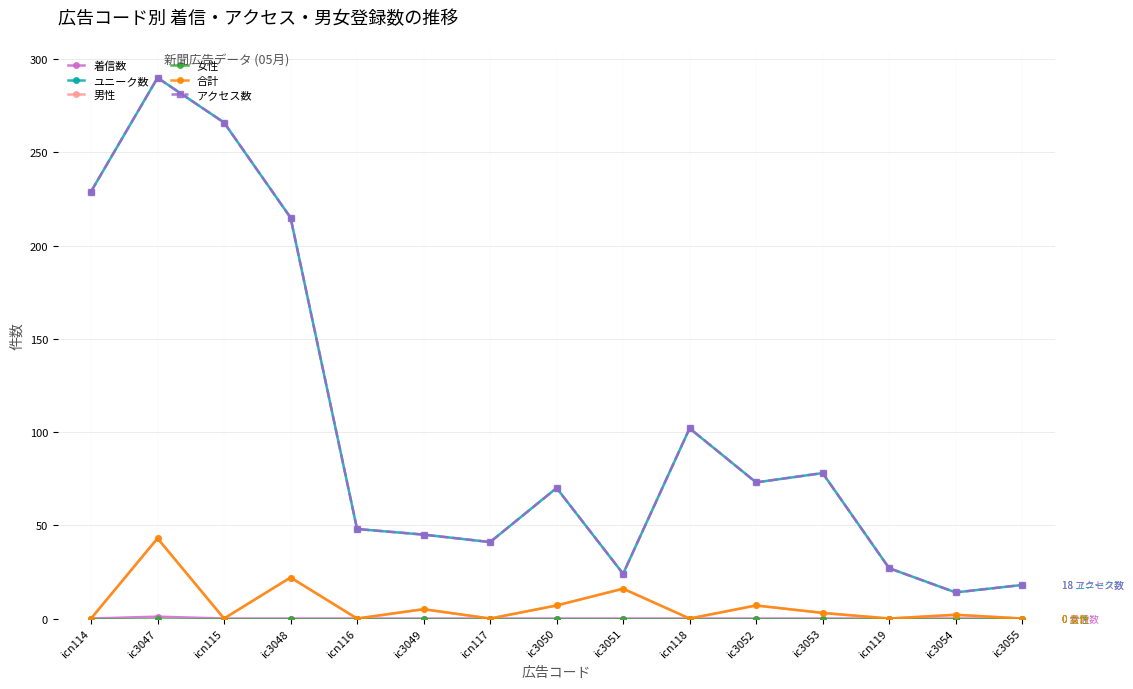

At which label does アクセス数 first exceed 70?

icn114